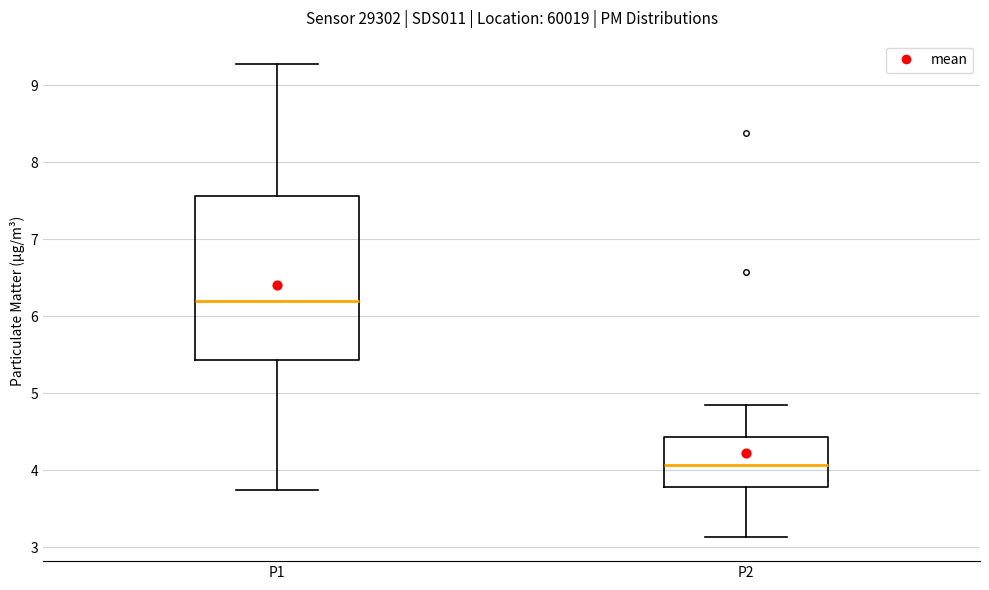

Where is the lower edge of the box for P2 on the y-axis? The values are not printed on the chart, so give them approximately, as read against the axis.

3.8